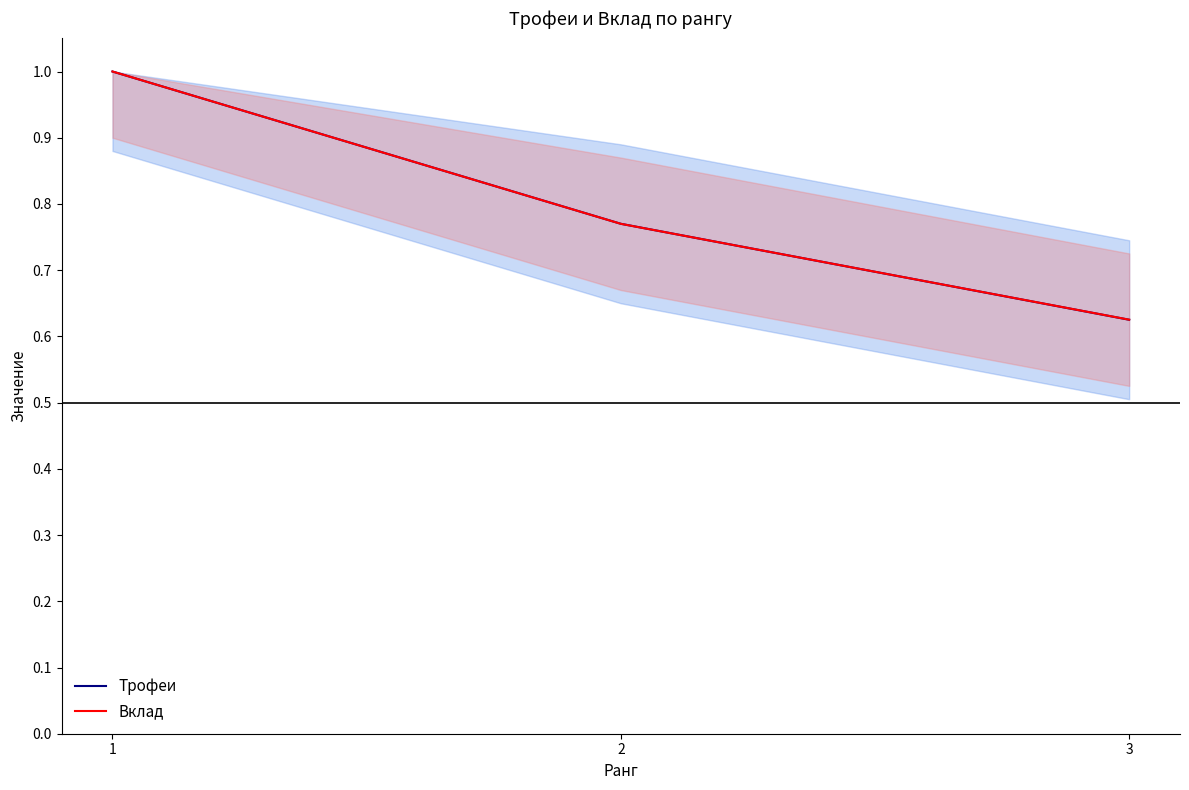

What is the approximate value of Трофеи at 2?

0.8